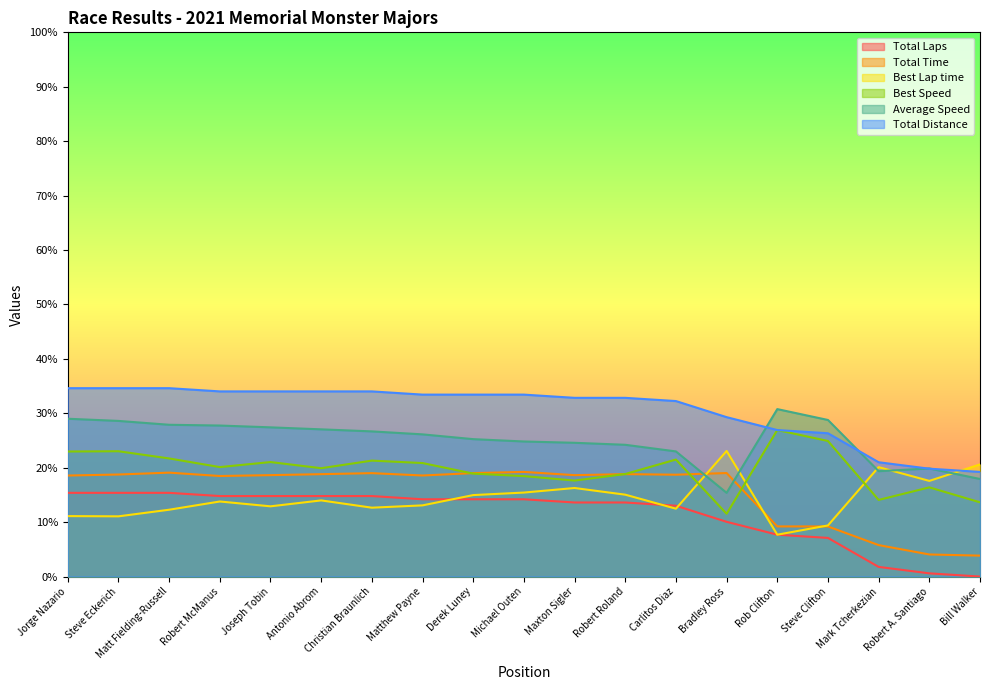

In Best Lap time, how many points are higher than both neighbors (excluding endpoints)?

5